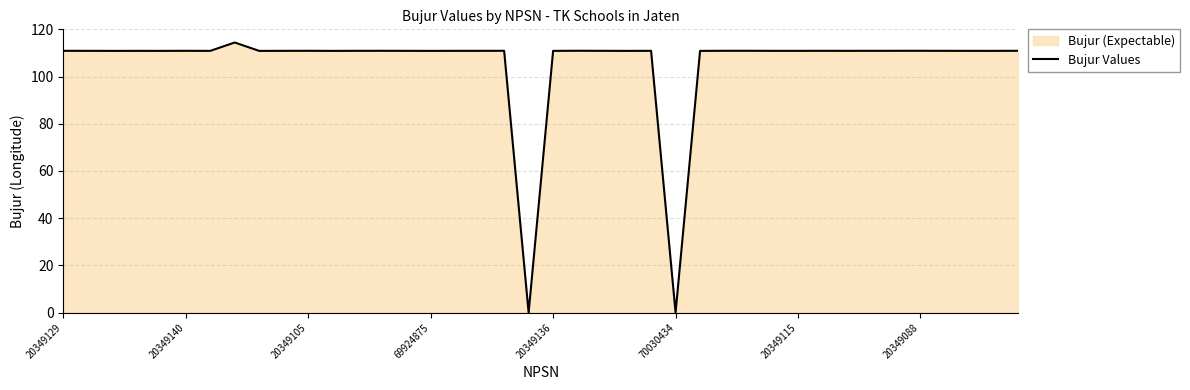

True or false: the data shows 110.9 at 20349088.

True